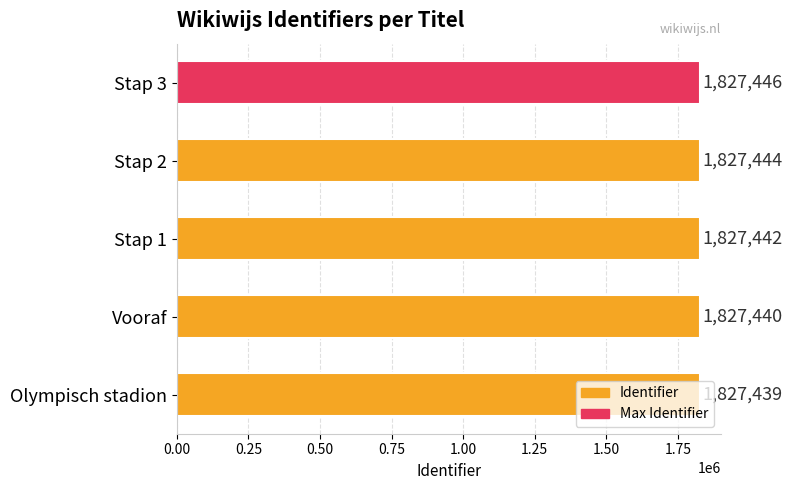

What is the difference between the maximum and second lowest values?

6